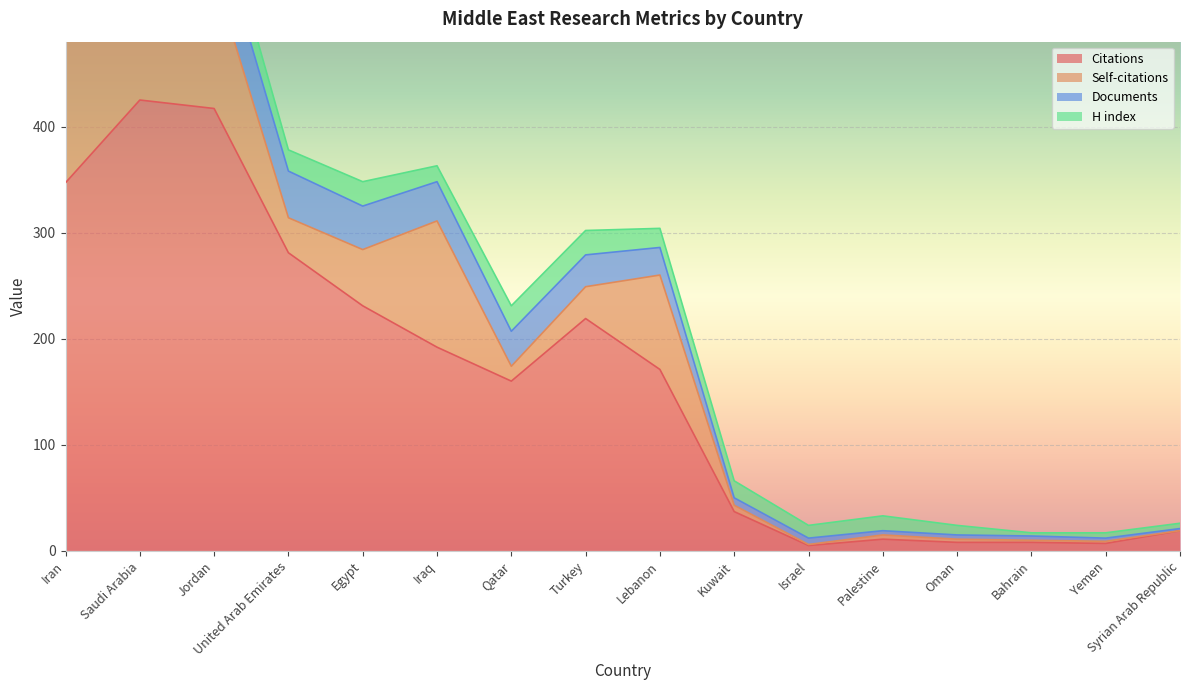

Is the value of Self-citations at Lebanon greater than the value of H index at Iran?

Yes